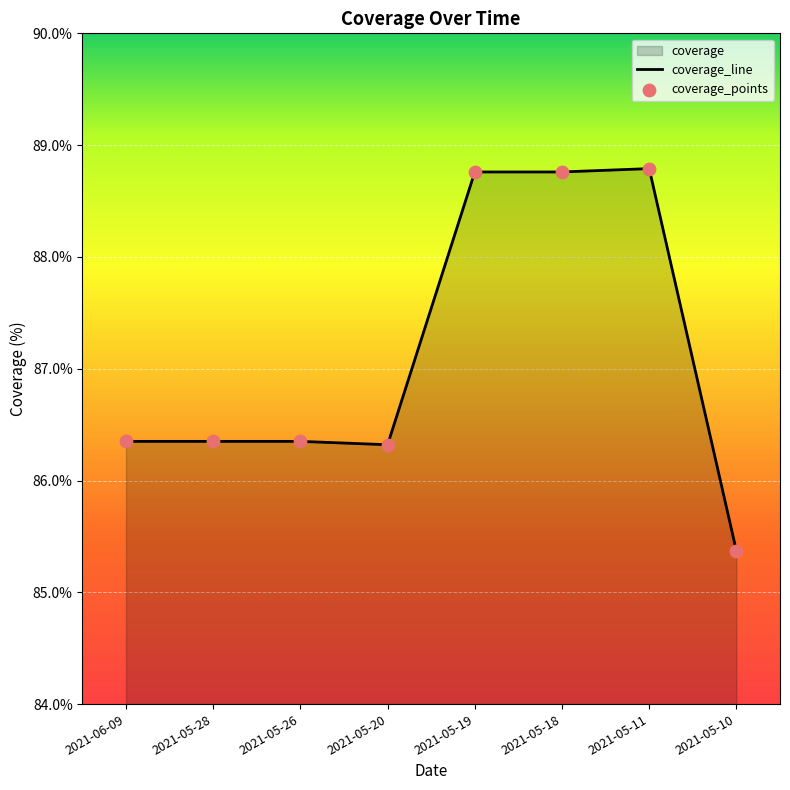

Is the value of coverage_points at 2021-05-28 greater than the value of coverage_line at 2021-05-19?

No